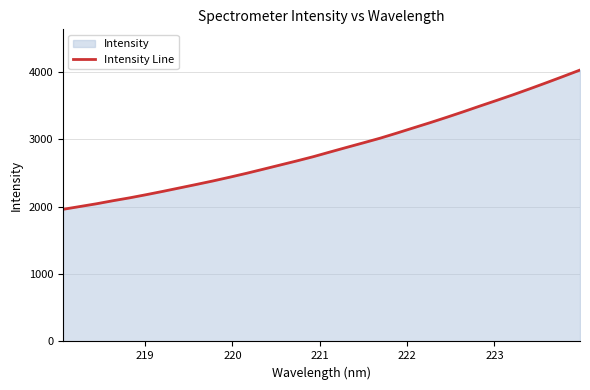

What is the value of the 3rd point from the left?

2042.6